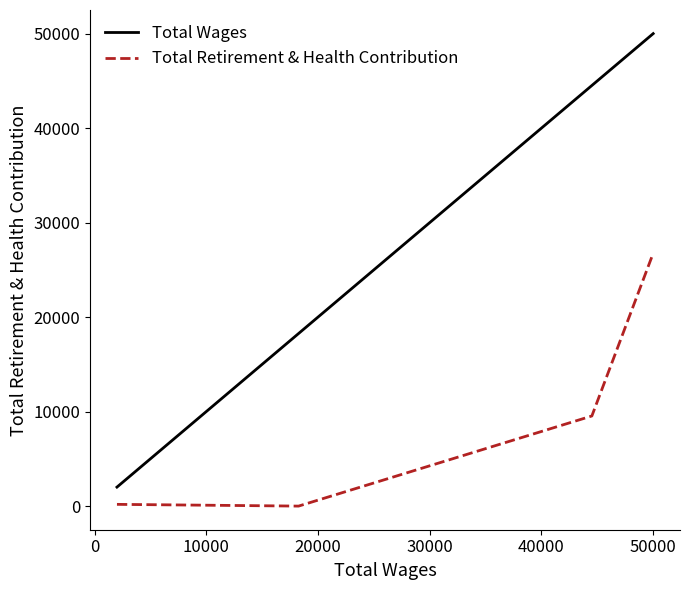

What is the average value of the Total Retirement & Health Contribution series?

9124